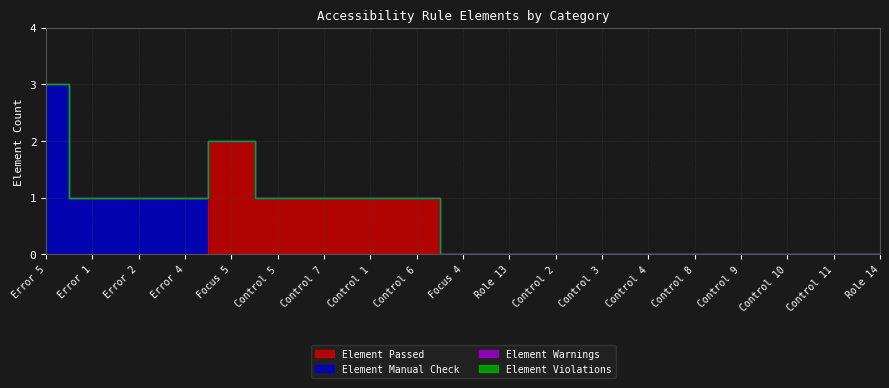

Is the value of Element Passed at Error 1 greater than the value of Element Violations at Role 13?

No